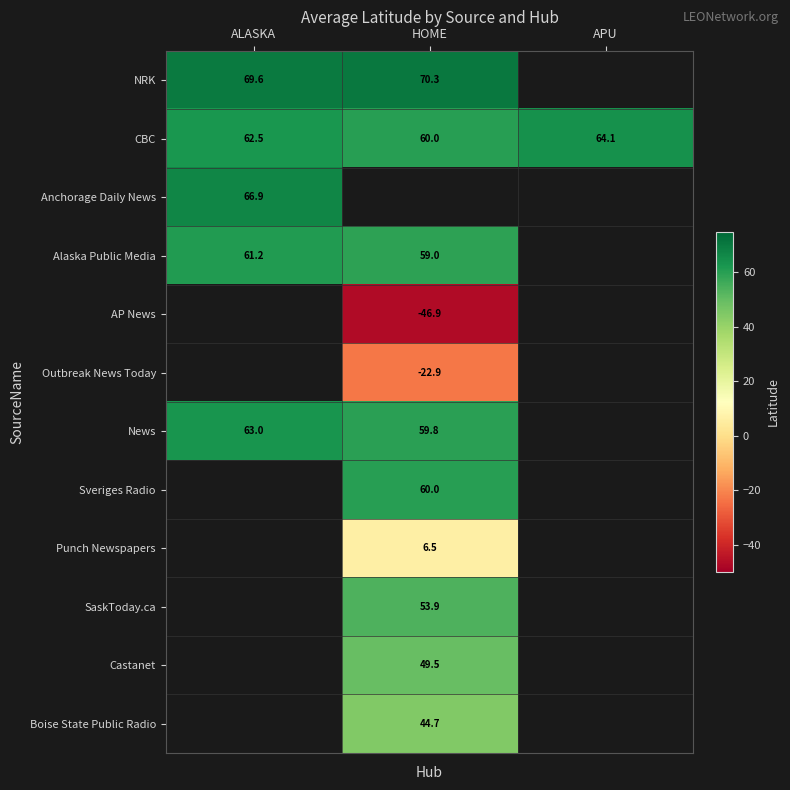

Is it true that CBC equals 88.7 at ALASKA?

False